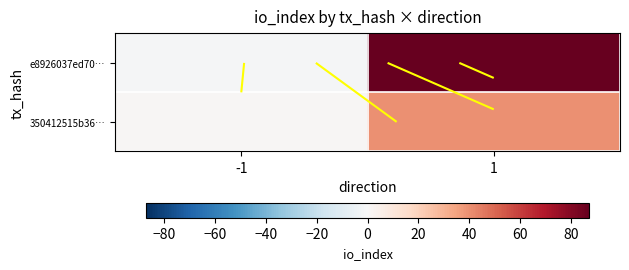

Which series changed the most between -1 and 1?

e8926037ed70…